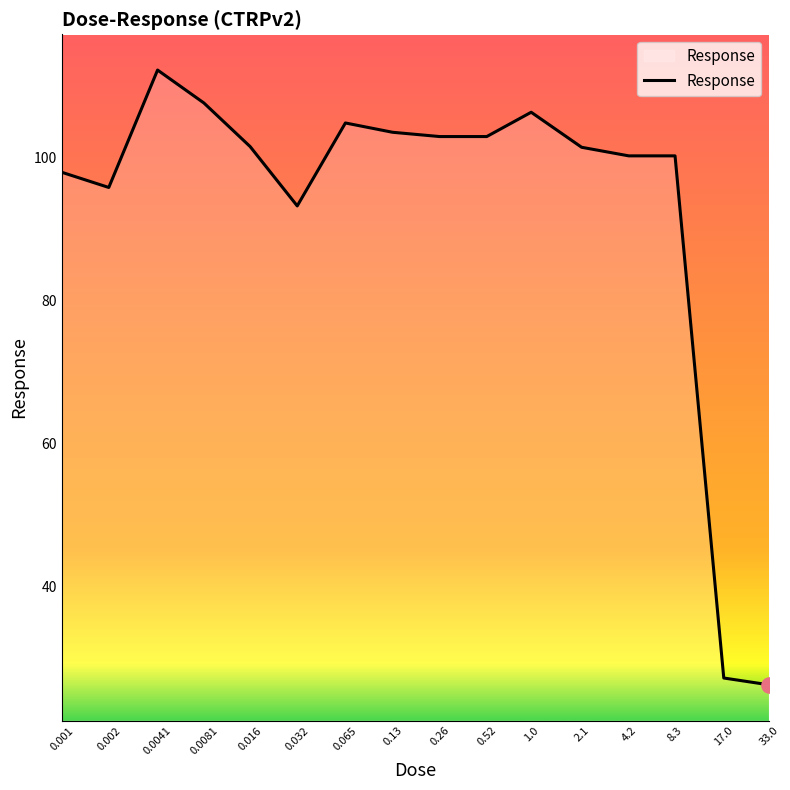

What is the minimum value shown in the chart?

26.2